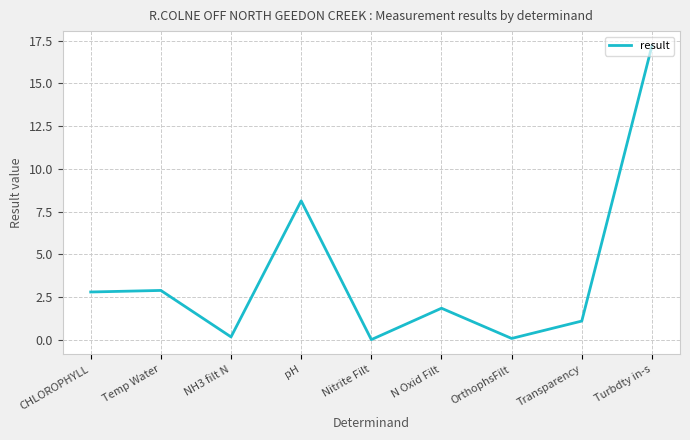

What position from the left is Nitrite Filt?

5